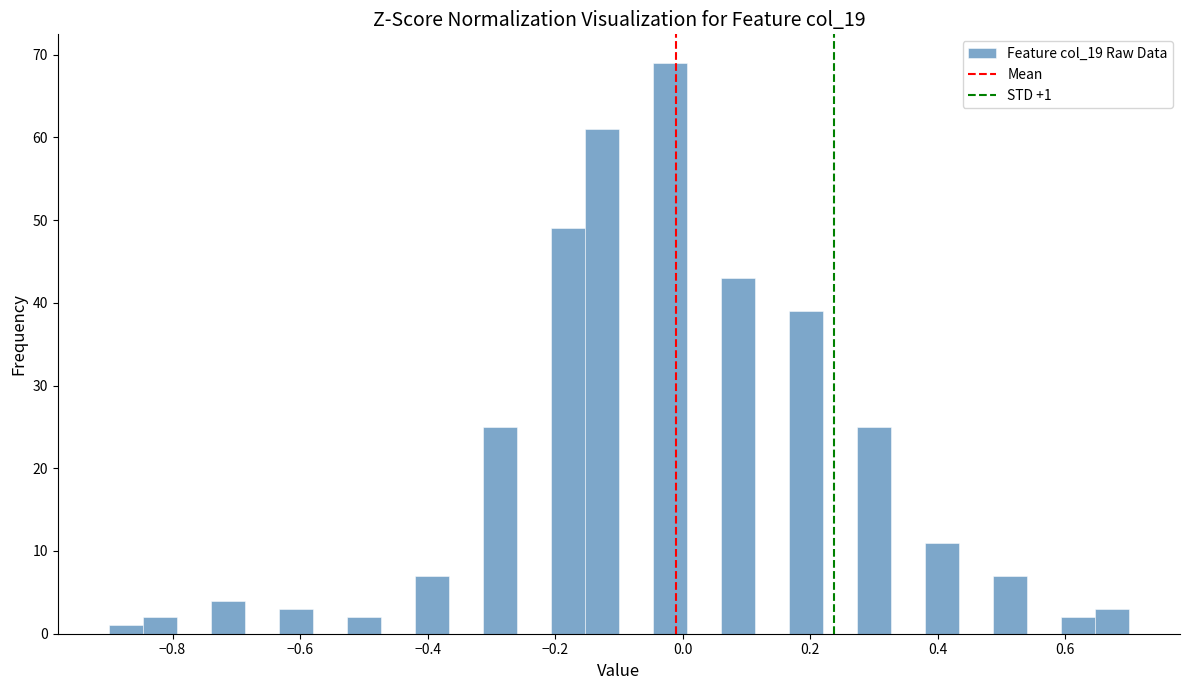

Around what value on the x-axis is the tallest bar? Give the approximate position of its centre, as read against the axis.

-0.02